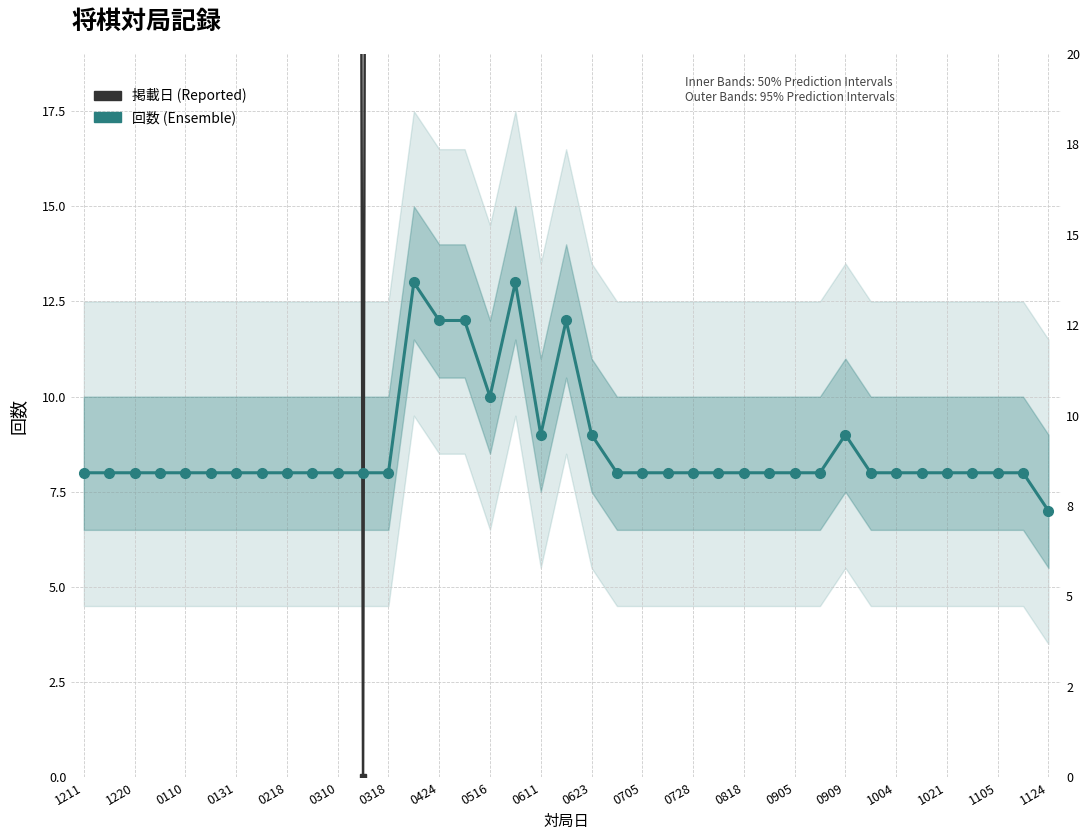

What is the sum of all 回数 (Ensemble) values?

338.0